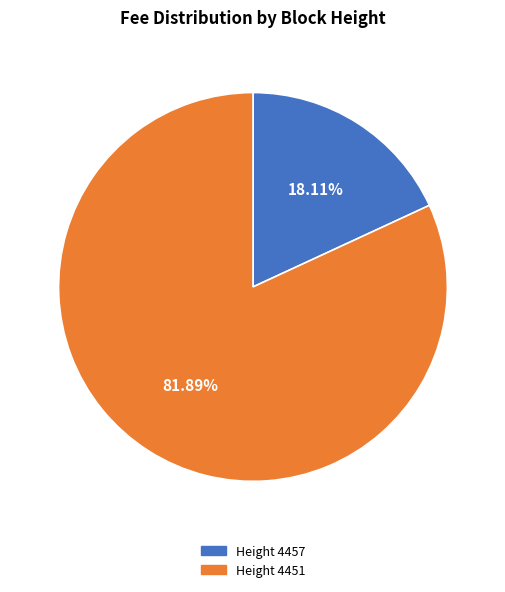

What is the largest slice in the pie chart?

Height 4451